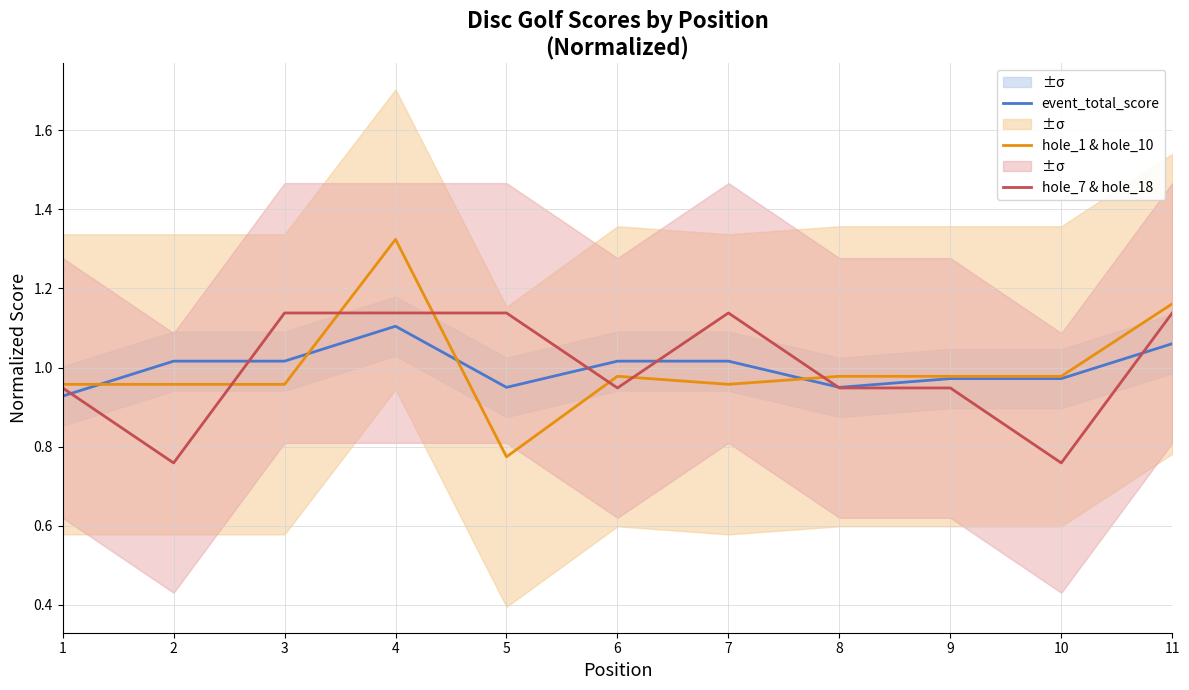

How many intersections are there between event_total_score and hole_1 & hole_10?

4